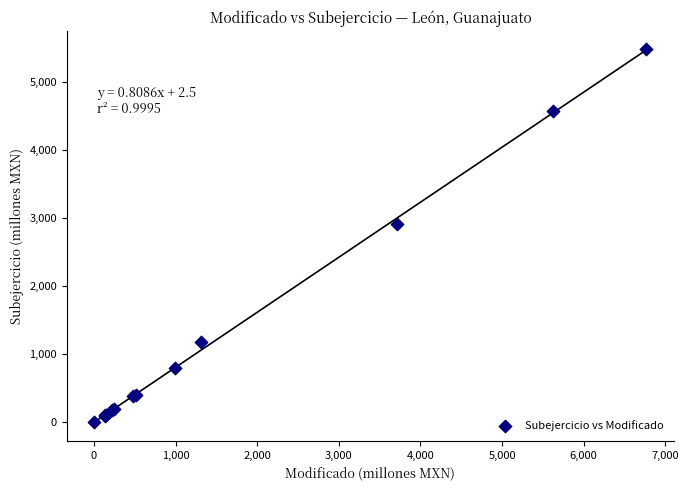

What Y value in the scatter plot is closest to 2742?

2917.2